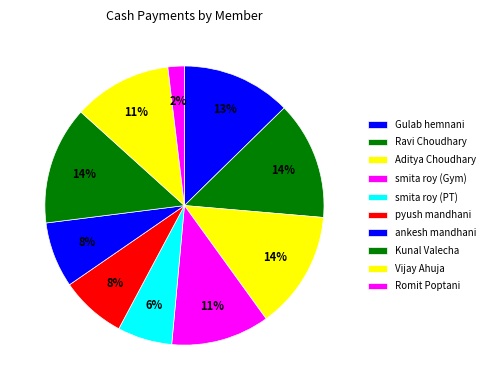

Is there a majority slice in this chart?

No